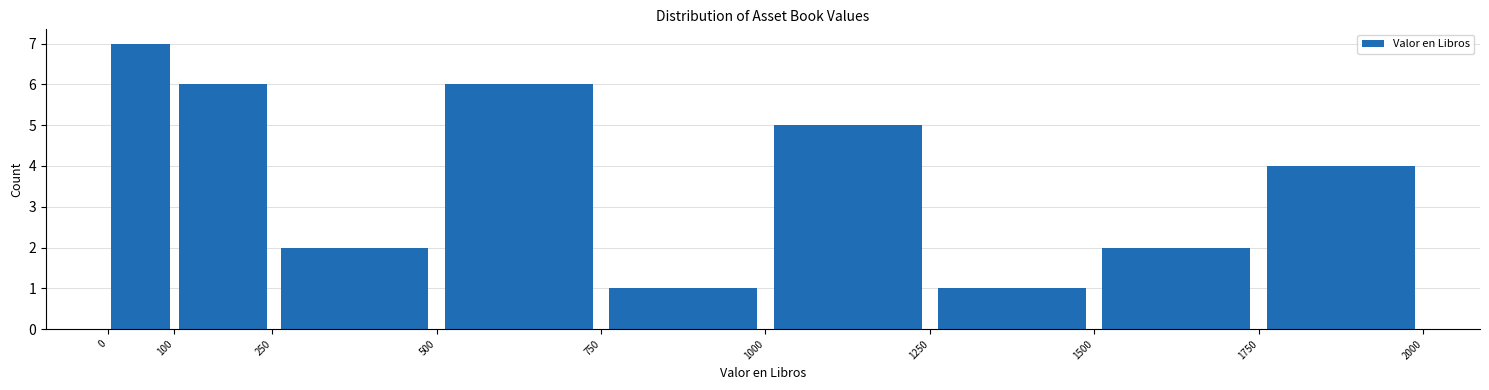

Over which range of the x-axis is the bar tallest?

0 to 100